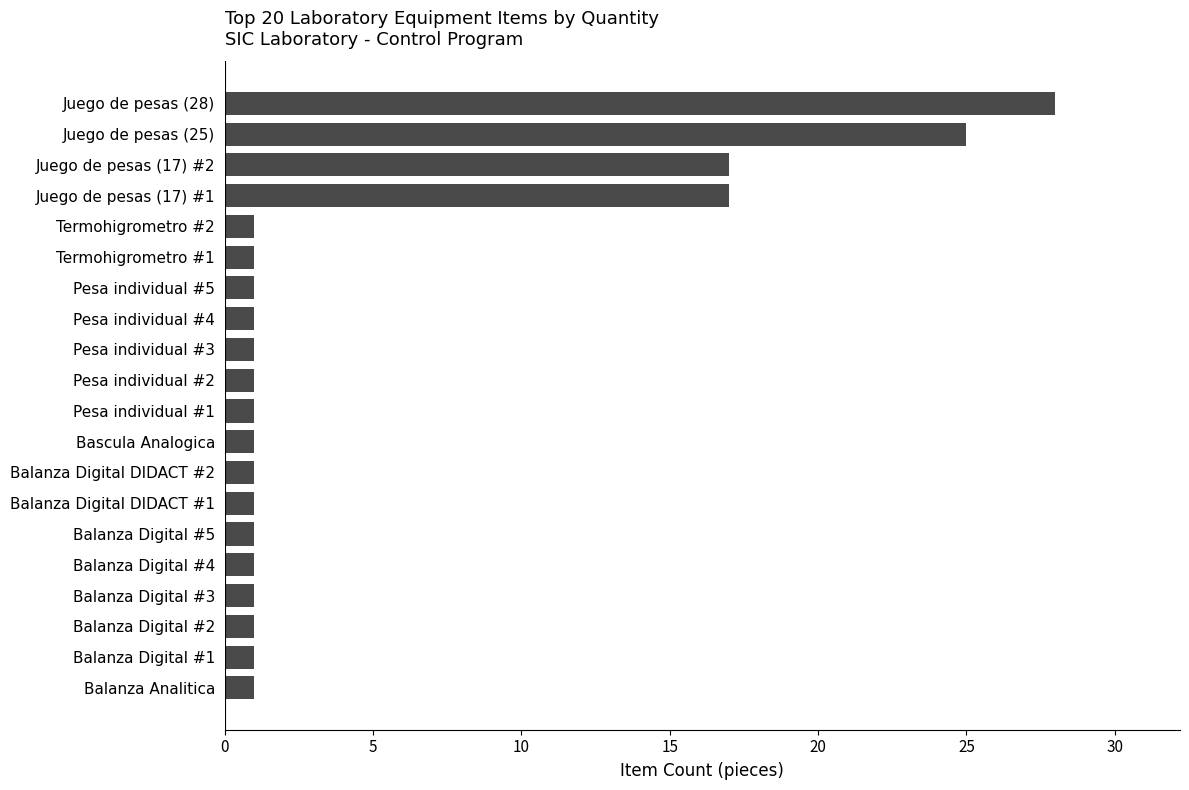

What is the greatest value displayed?

28